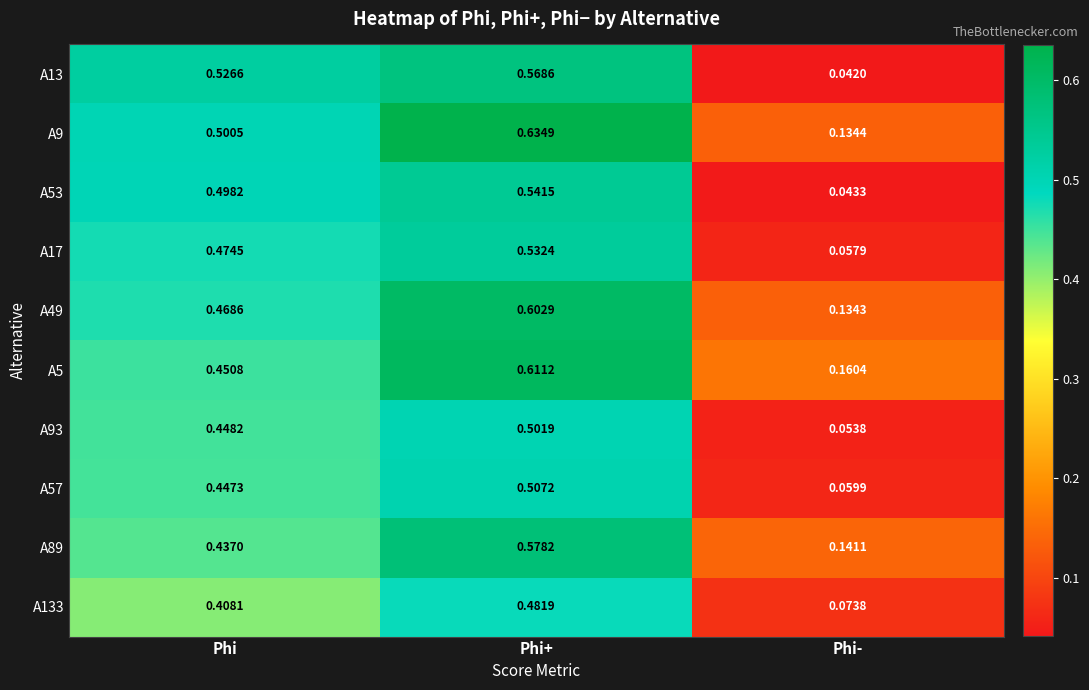

Which category has the lowest value in the A53 series?

Phi-